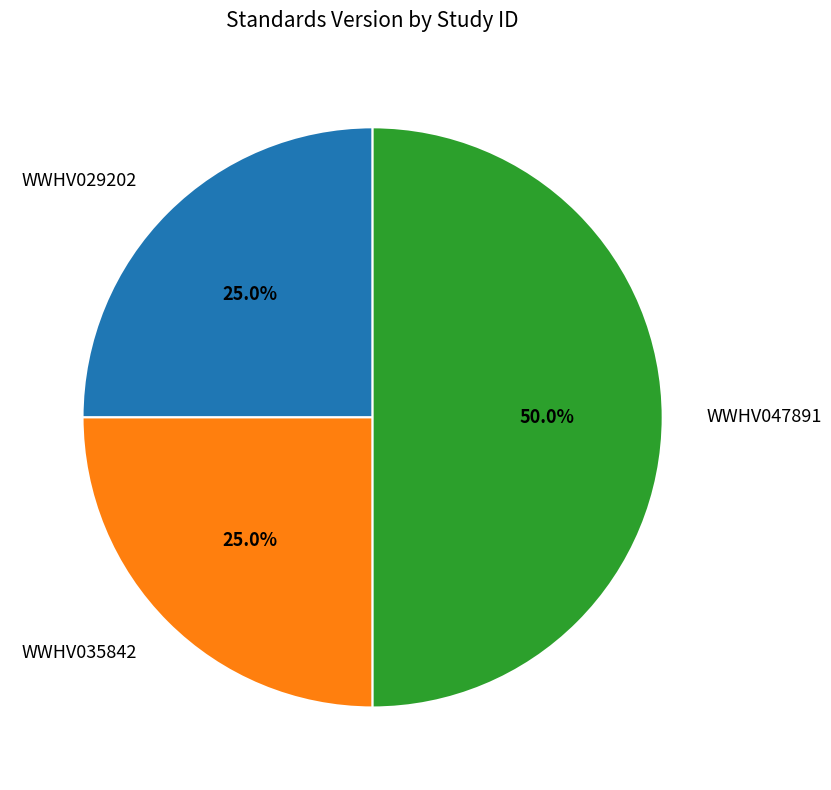

To the nearest percent, what is the difference between the largest and smallest slice percentages?

25%